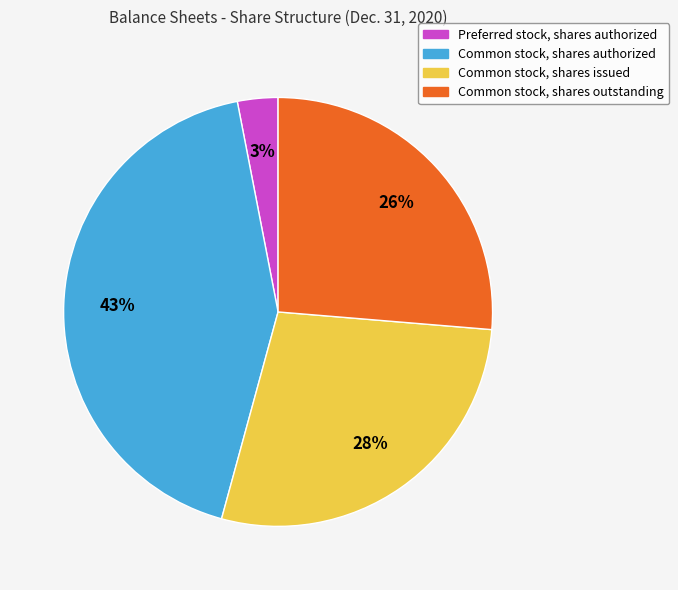

Rank the categories by value from lowest to highest.

Preferred stock, shares authorized, Common stock, shares outstanding, Common stock, shares issued, Common stock, shares authorized